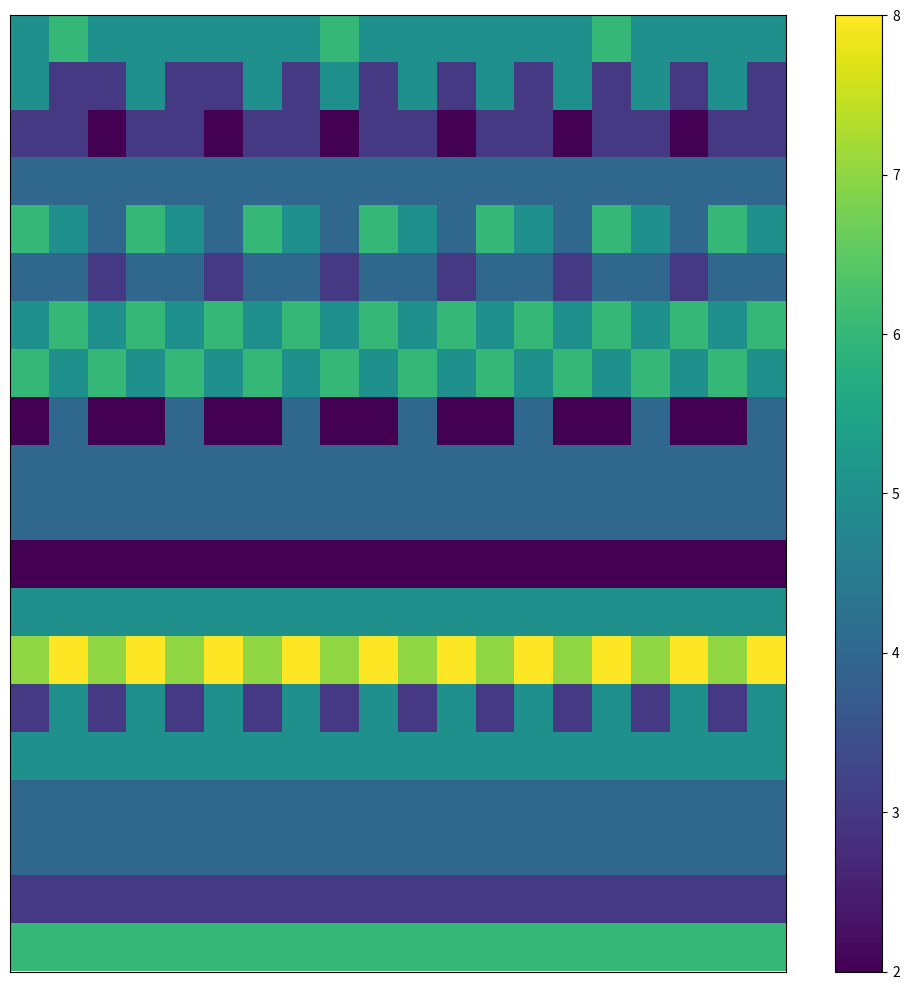

How many data points does each series have?

20